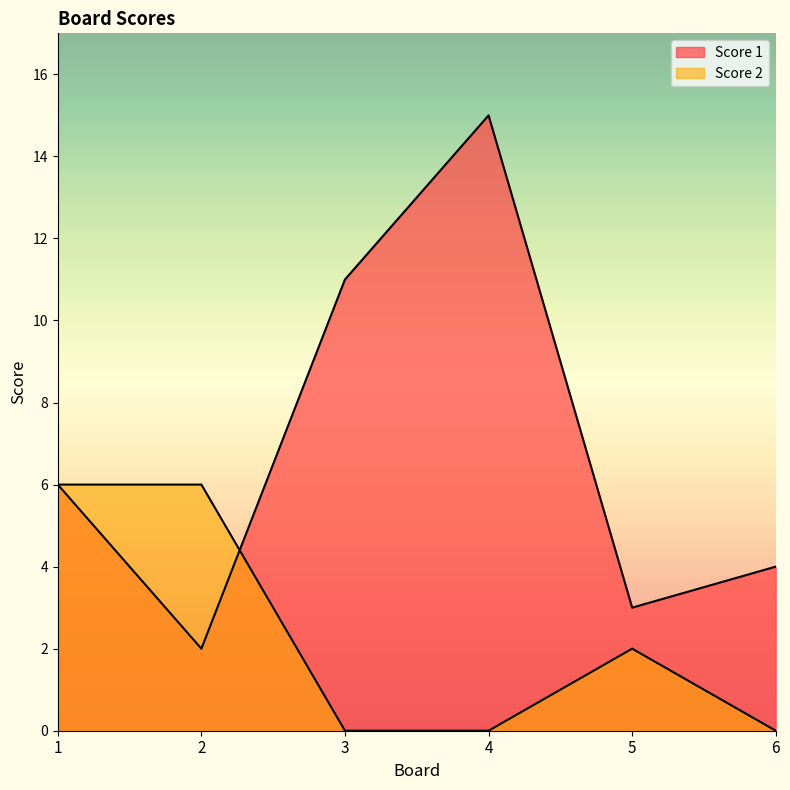

The Score 1 series shows 6 at 1. True or false?

True